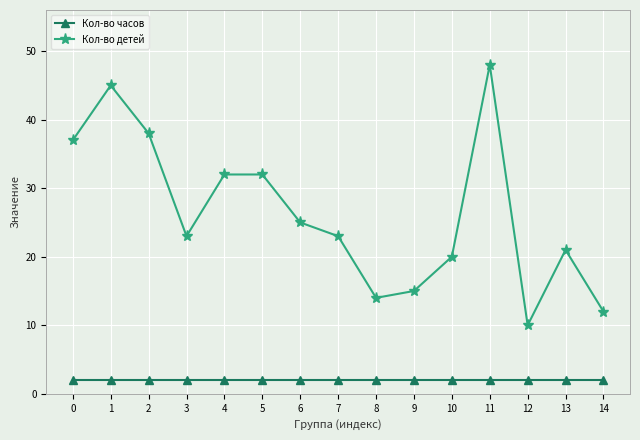

Which category has the highest value across all series?

11